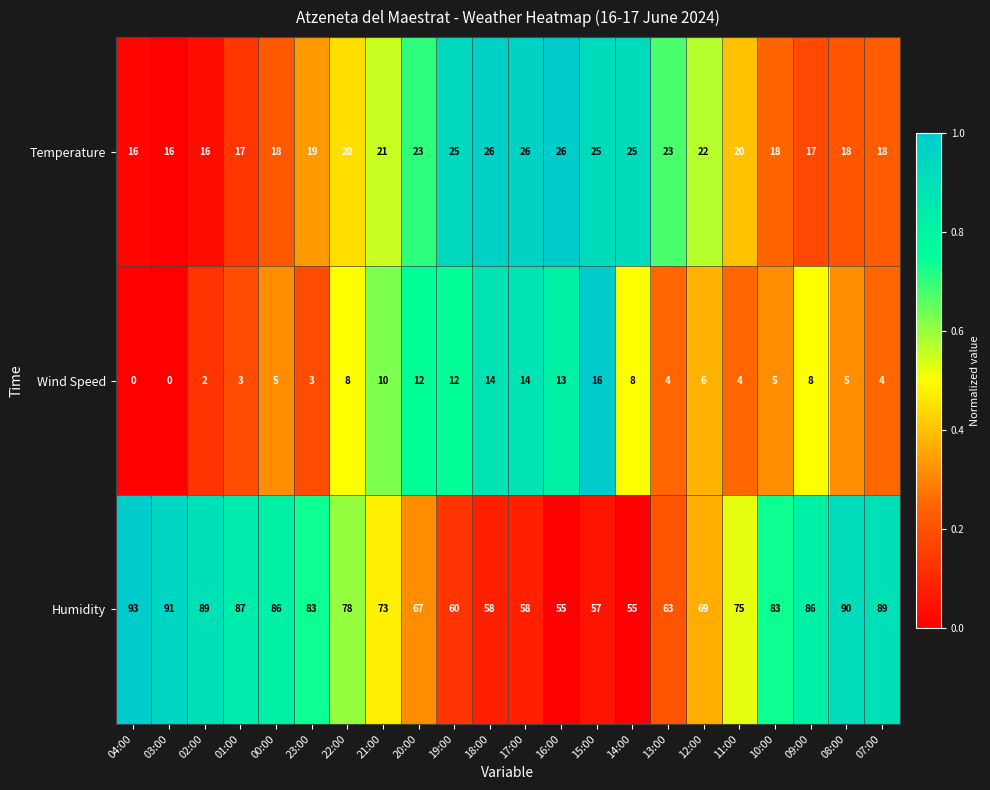

At which category is the sum across all series the highest?

08:00